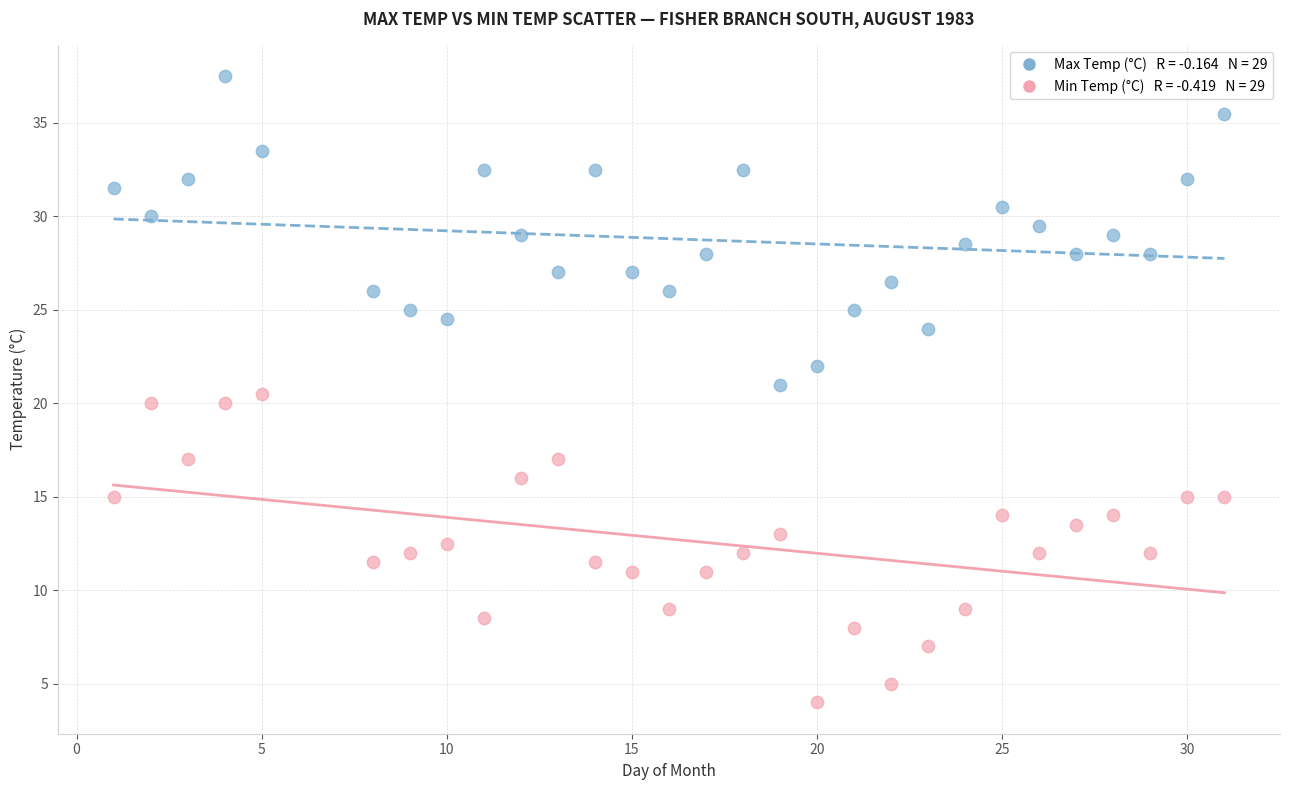

Across all data points, what is the range of Y values (max minus min)?

33.5